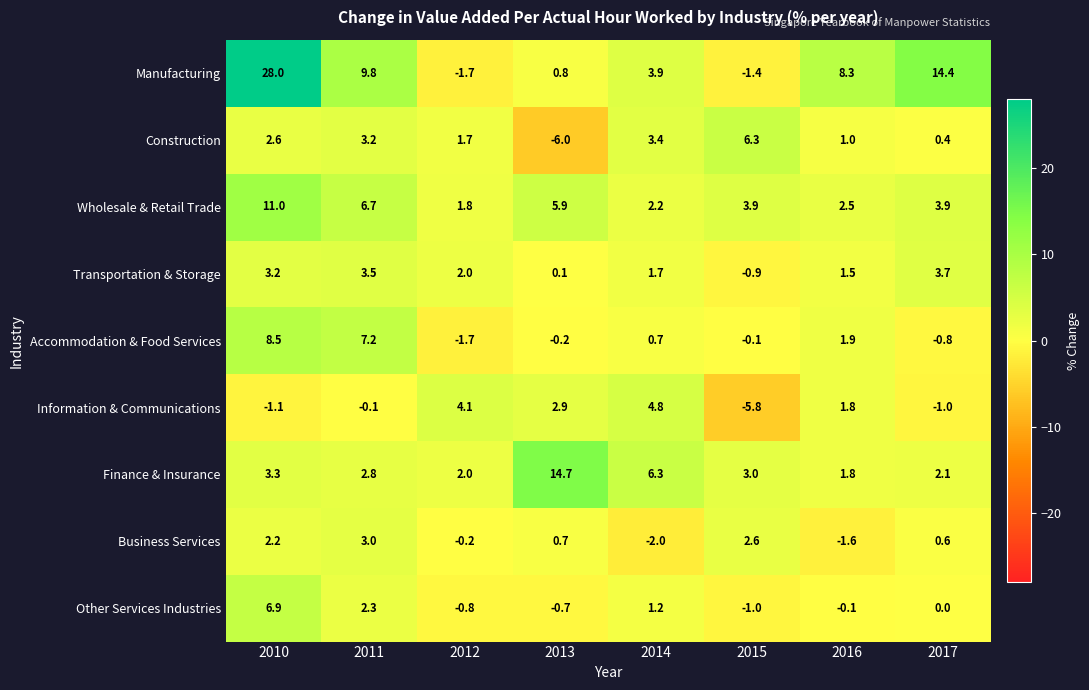

What is the difference between the highest and lowest values at 2012?

5.8